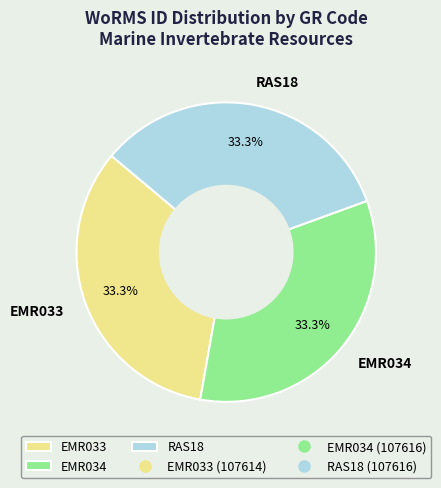

What portion of the pie excludes EMR034?

66.7%